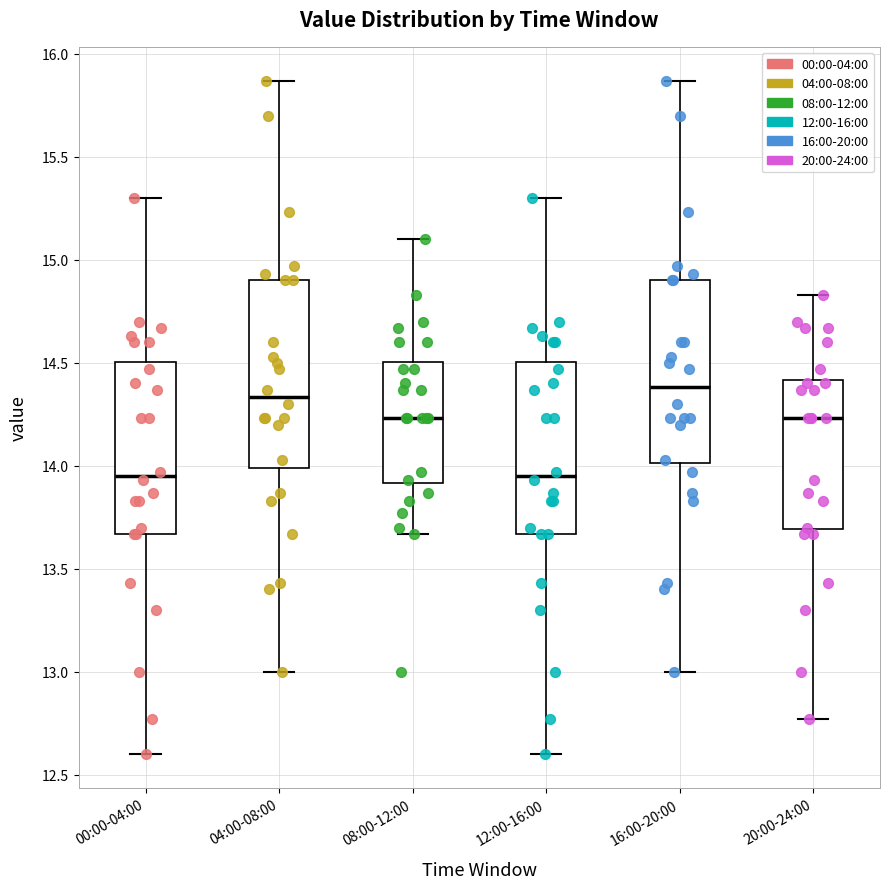

Reading left to right, transcribe this box plot: for each box, give where its median line is, the range the box spans, and where its two whiskers end, as read against the y-axis. The values are not printed on the chart, so give them approximately, as read against the axis.

00:00-04:00: median 13.95, box 13.65 to 14.50, whiskers 12.60 to 15.30
04:00-08:00: median 14.35, box 14.00 to 14.90, whiskers 13.00 to 15.85
08:00-12:00: median 14.25, box 13.90 to 14.50, whiskers 13.65 to 15.10
12:00-16:00: median 13.95, box 13.65 to 14.50, whiskers 12.60 to 15.30
16:00-20:00: median 14.40, box 14.00 to 14.90, whiskers 13.00 to 15.85
20:00-24:00: median 14.25, box 13.70 to 14.40, whiskers 12.75 to 14.85